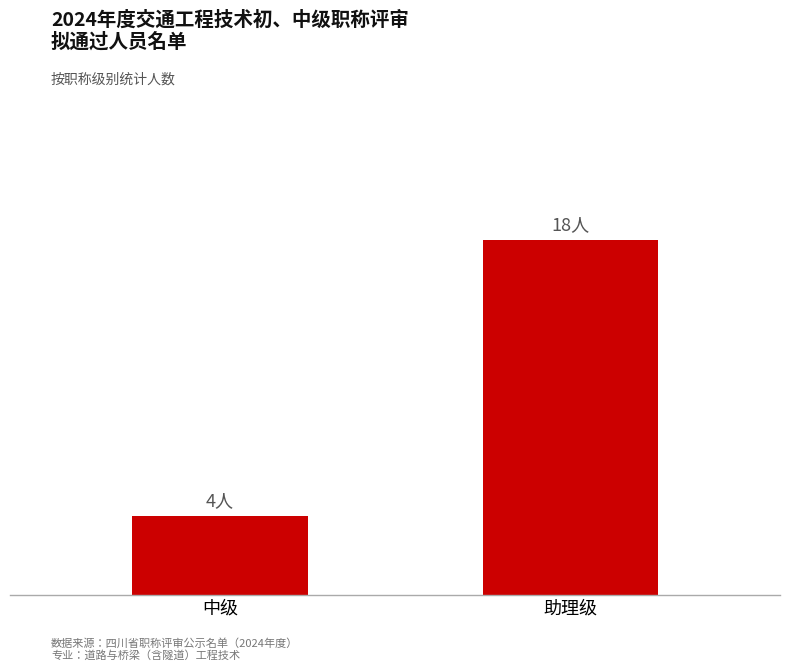

What is the value of the 1st bar from the left?

4